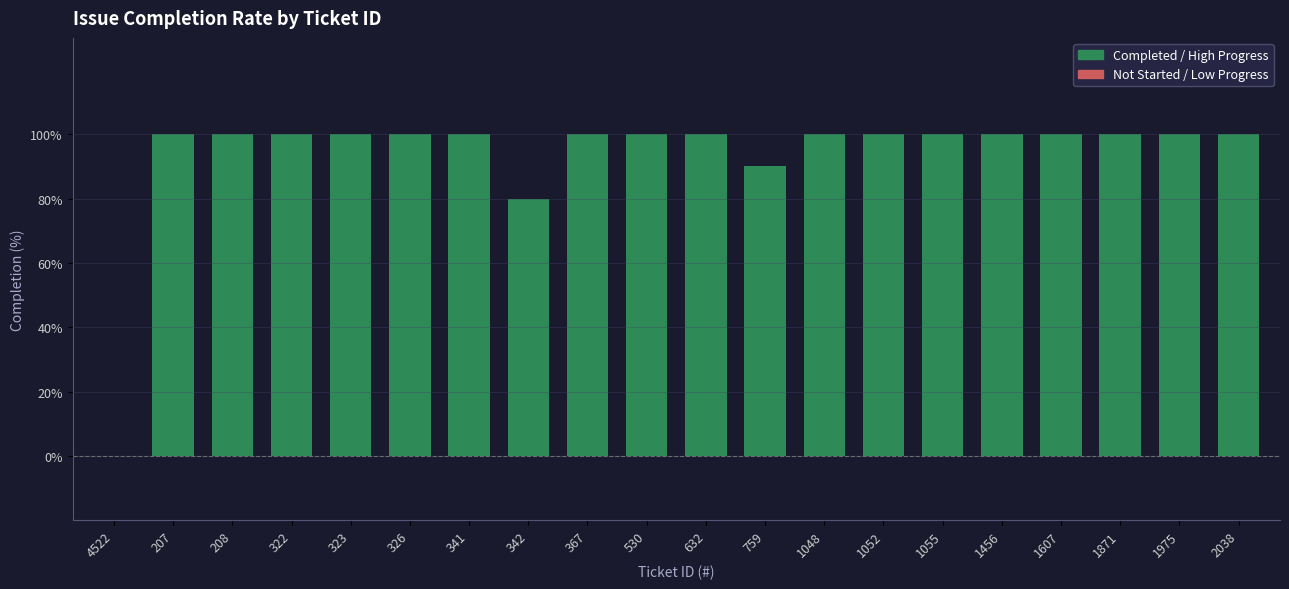

True or false: the data shows 168 at 341.

False